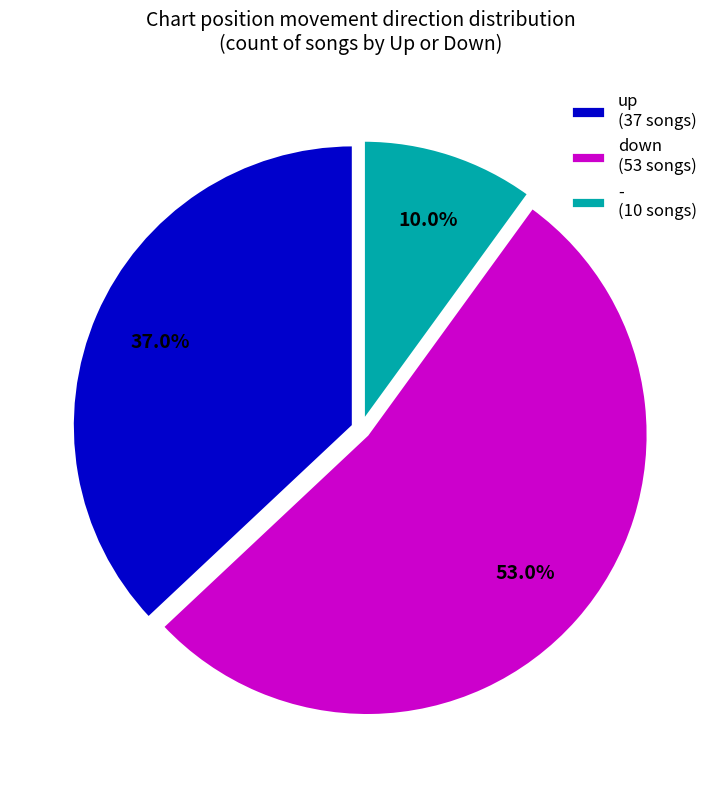

Which category has the biggest portion of the pie?

down